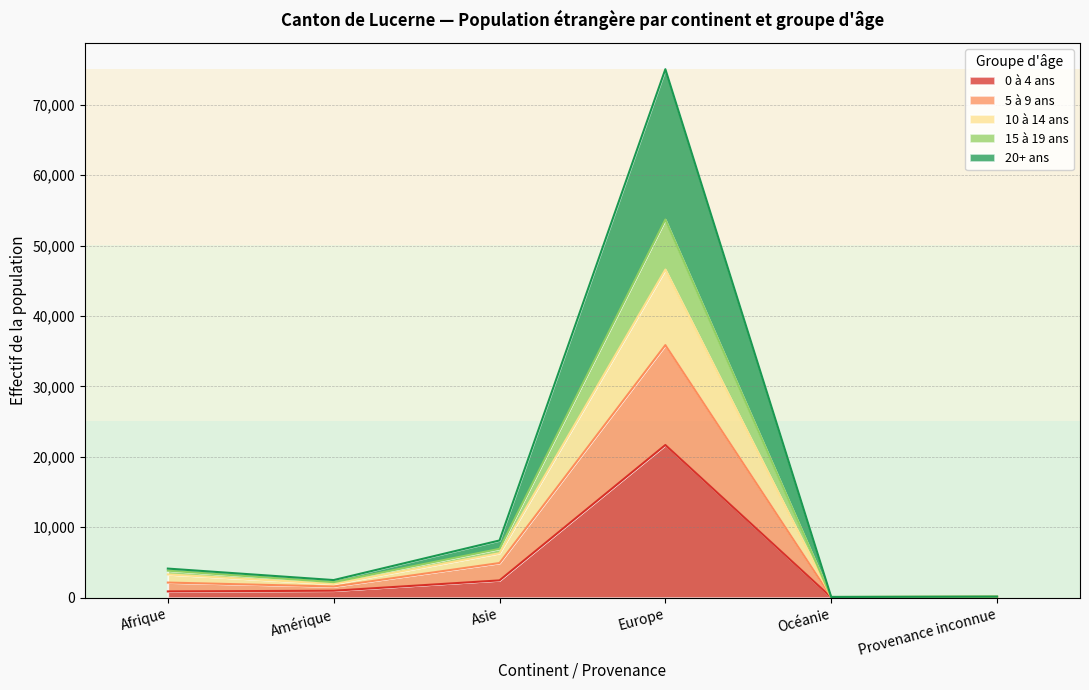

At which category is the sum across all series the highest?

Europe